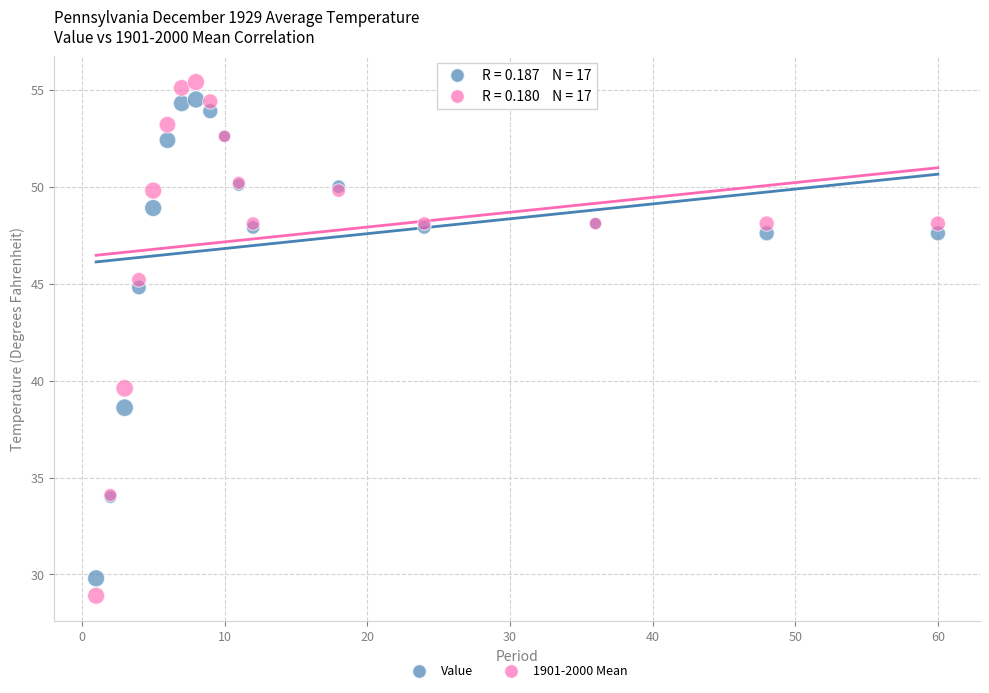

What is the X range (max minus min) for the scatter plot?

59.0